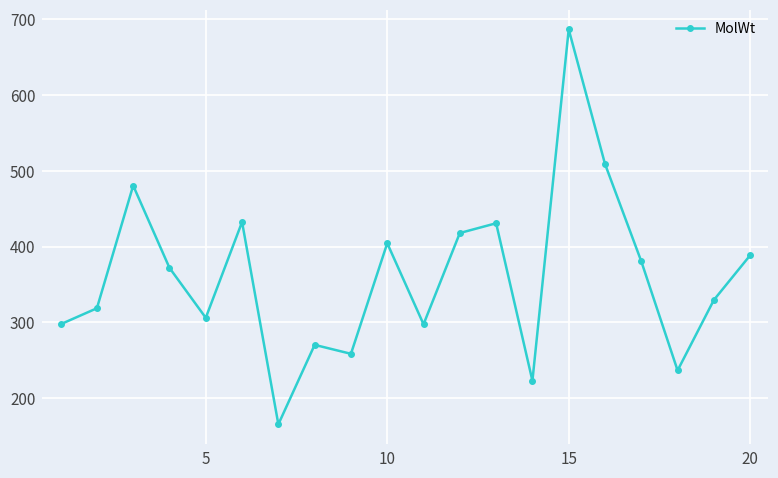

What is the value of the 4th point from the left?

371.8